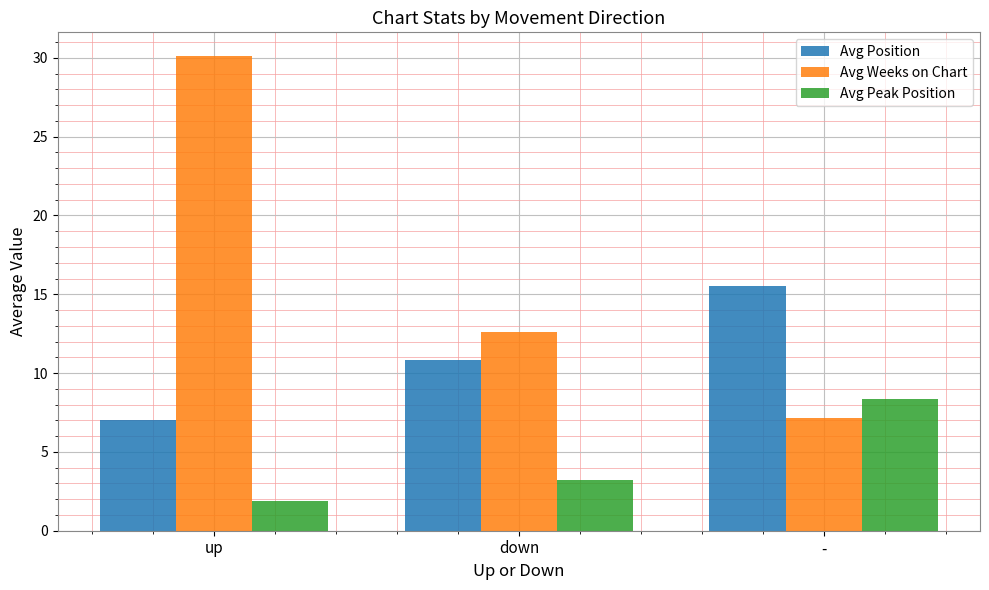

How many groups of bars are there?

3